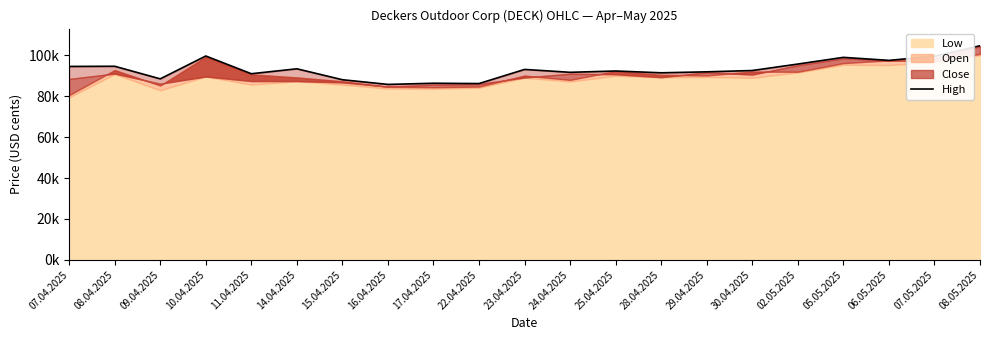

True or false: the data shows 91446 at 28.04.2025.

True